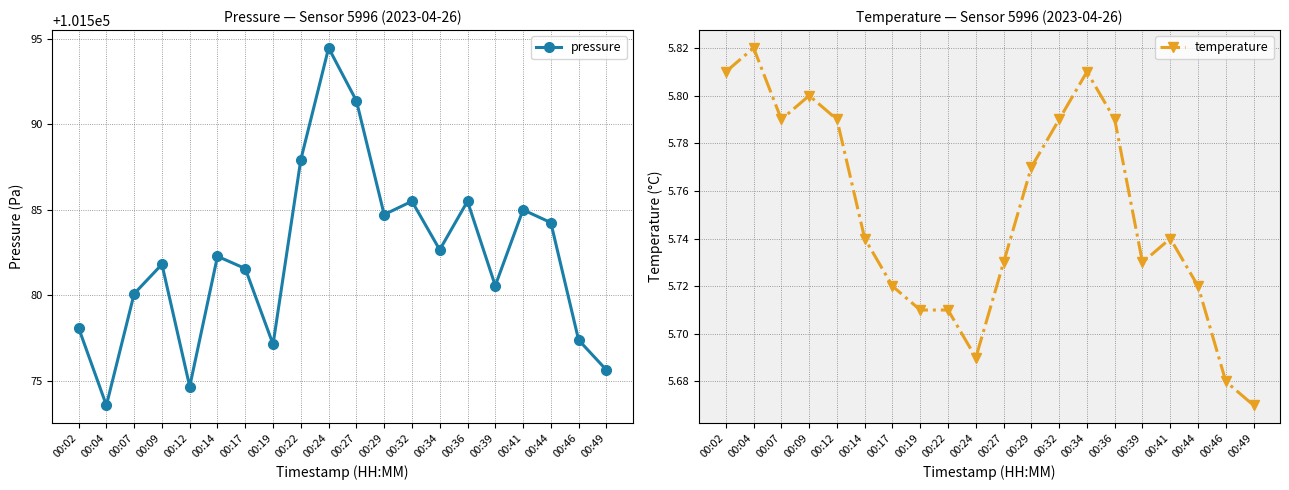

How many interior local peaks does the temperature series have?

4